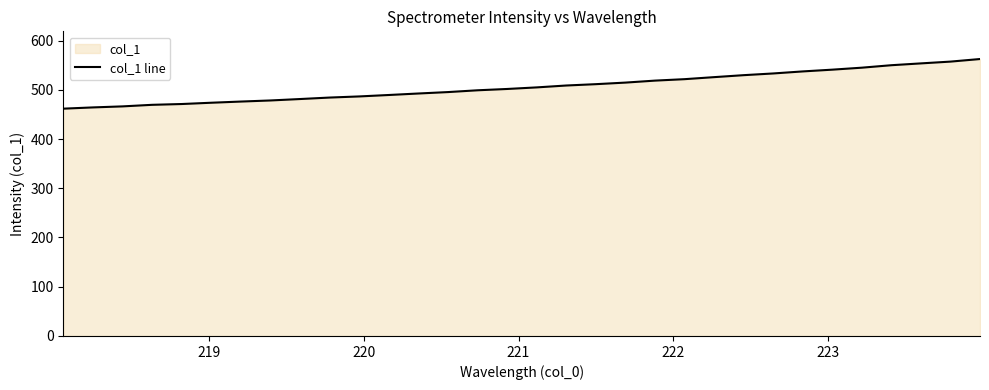

What is the smallest value displayed?

461.6